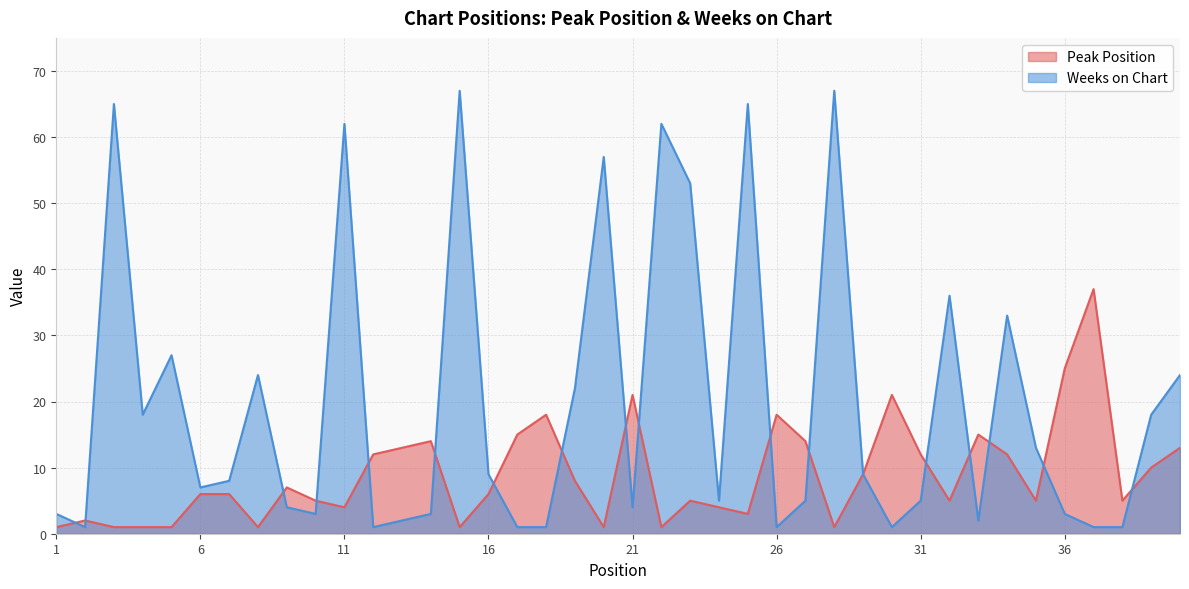

Is it true that Weeks on Chart equals 62 at 22?

True